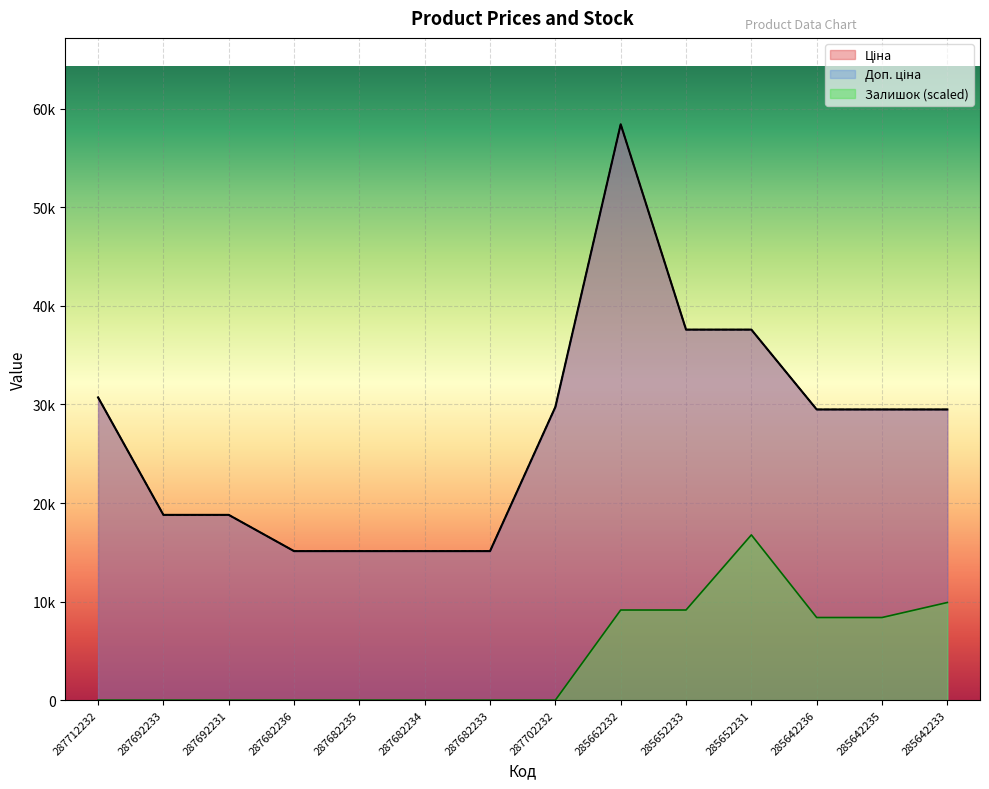

What position from the right is 285642233?

1